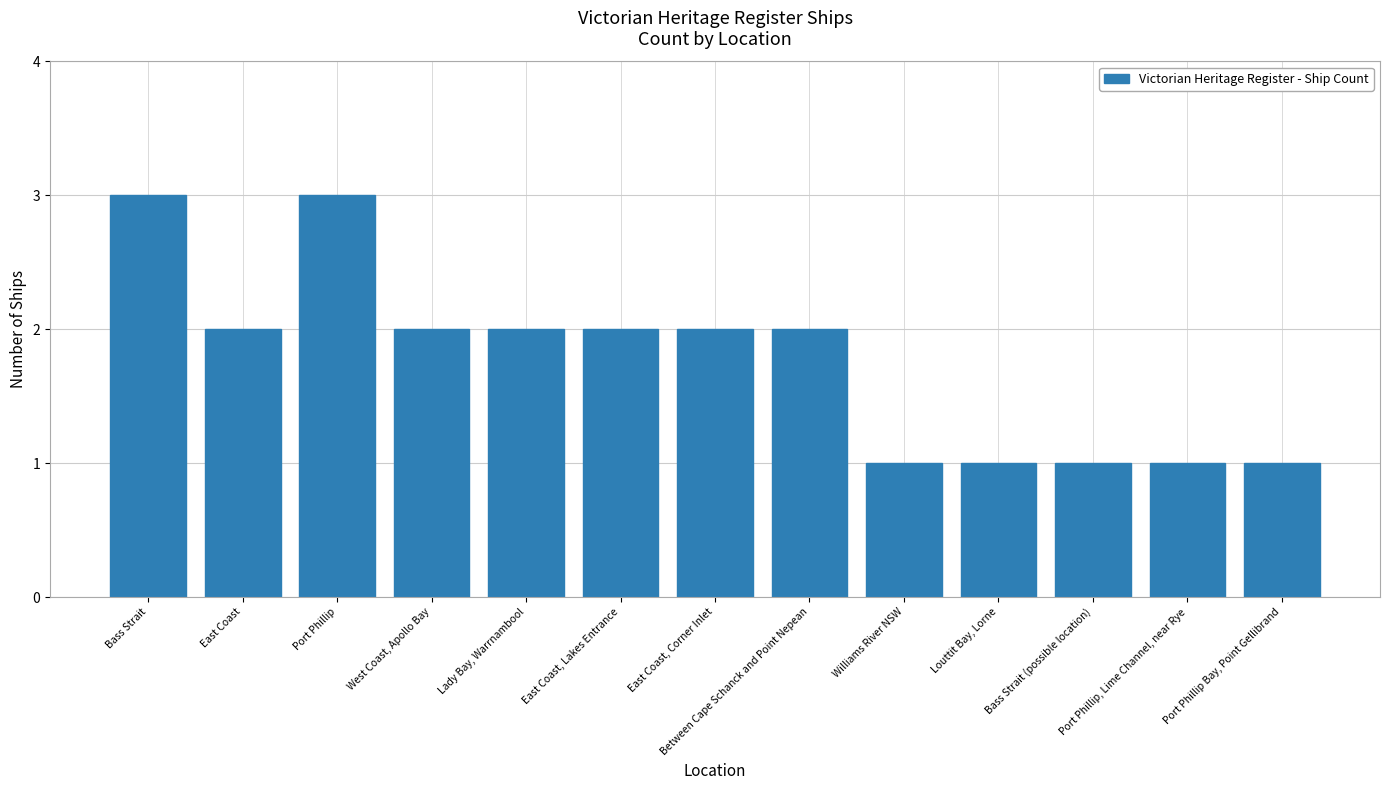

What is the sum of all values?

23